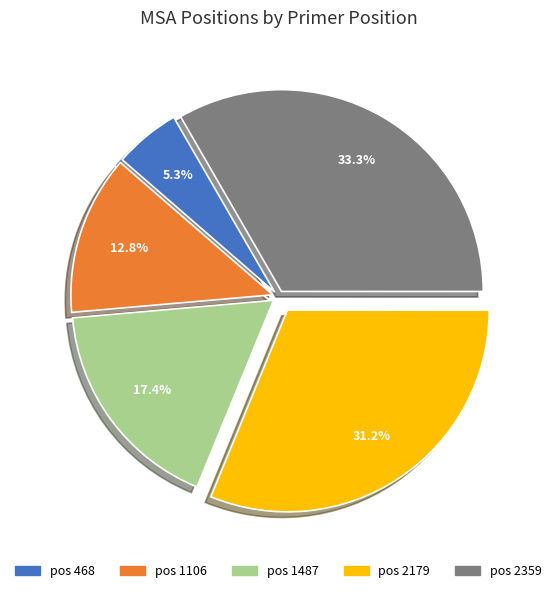

Rank the categories by value from lowest to highest.

pos 468, pos 1106, pos 1487, pos 2179, pos 2359